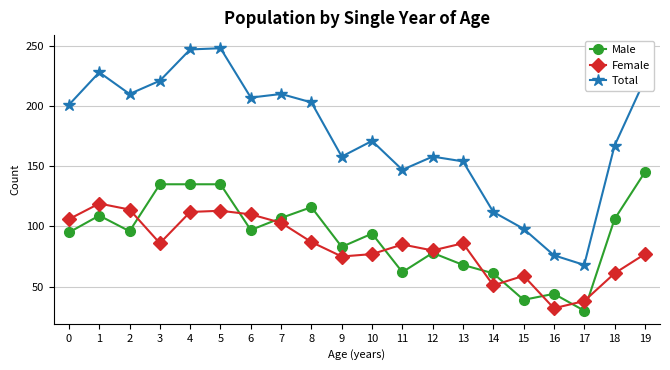

Is it true that Male equals 70 at 7?

False